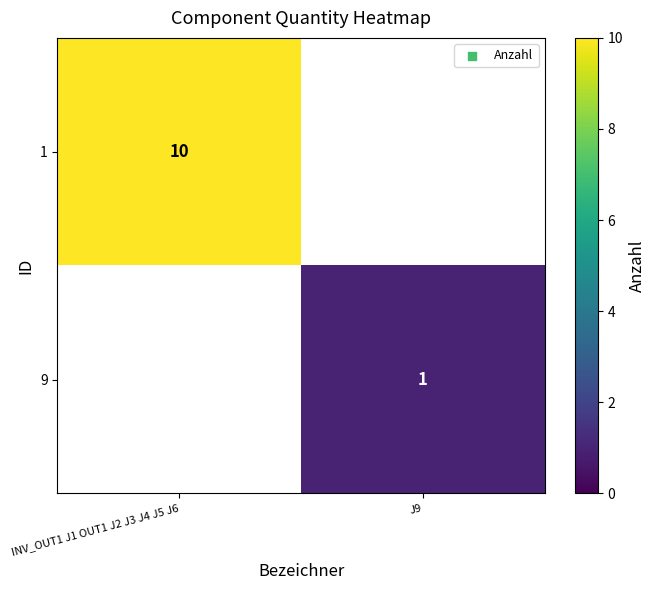

True or false: 1 has a value of 14 at INV_OUT1 J1 OUT1 J2 J3 J4 J5 J6.

False